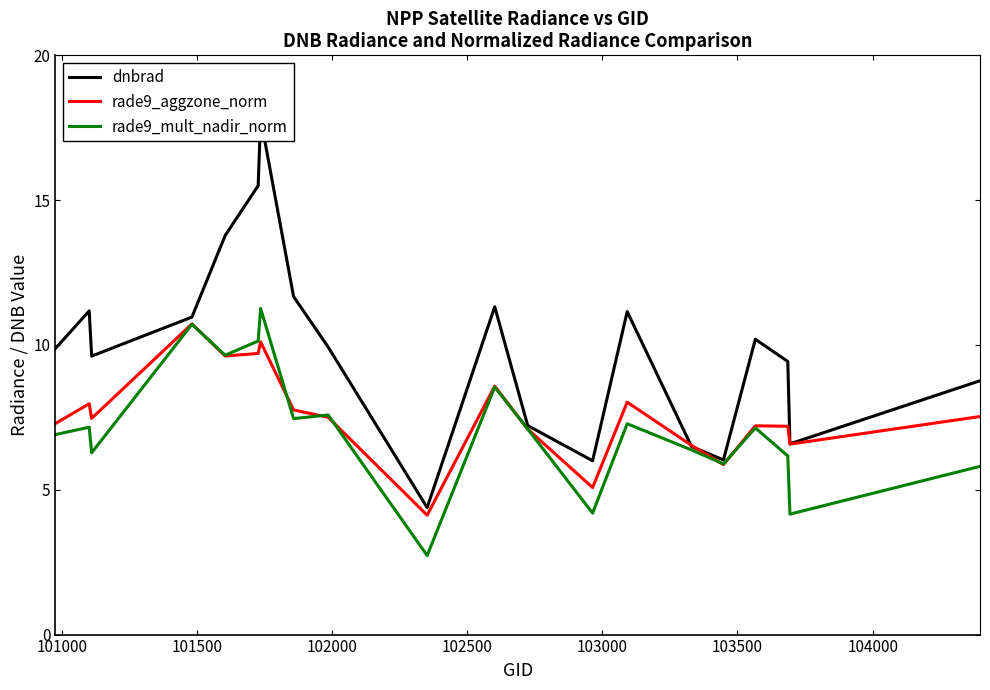

What is the difference between the maximum and minimum values in the rade9_mult_nadir_norm series?

8.5